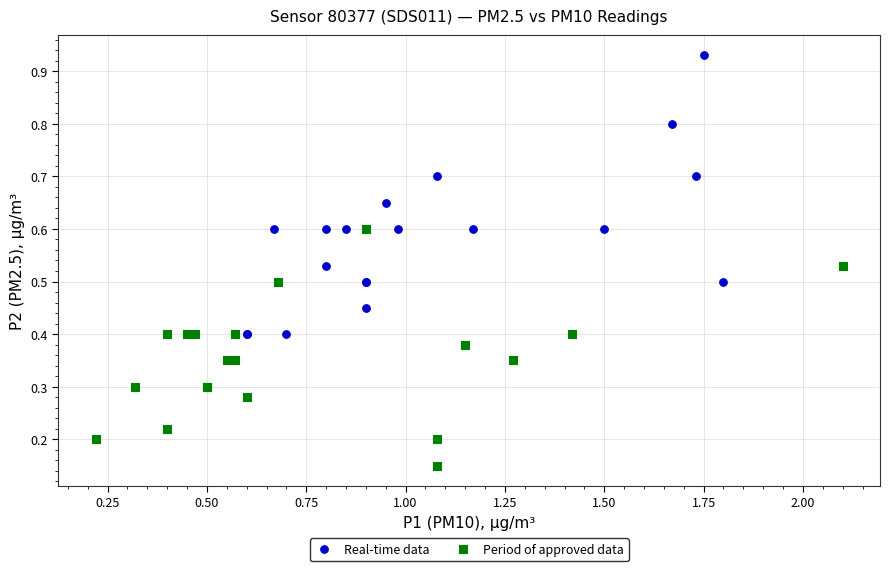

Which series reaches the minimum Y coordinate?

Period of approved data